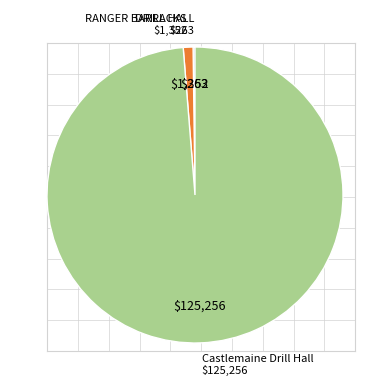

Is there a majority slice in this chart?

Yes